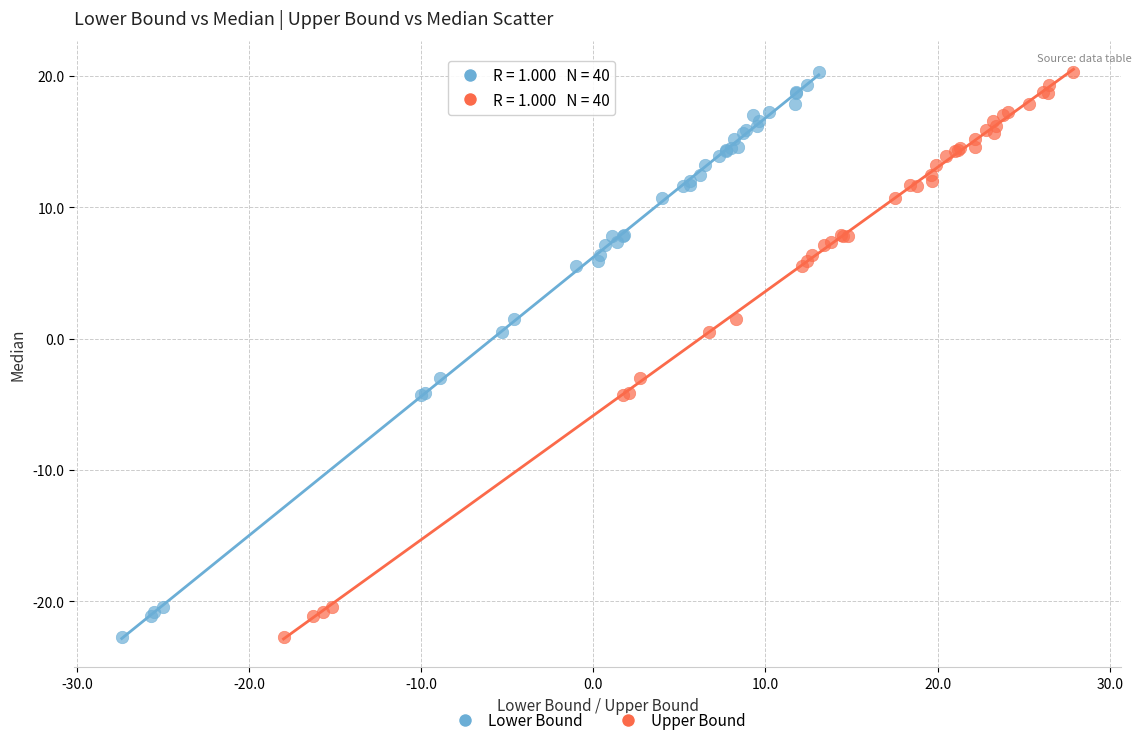

What are all the series names shown in the legend?

Lower Bound, Upper Bound